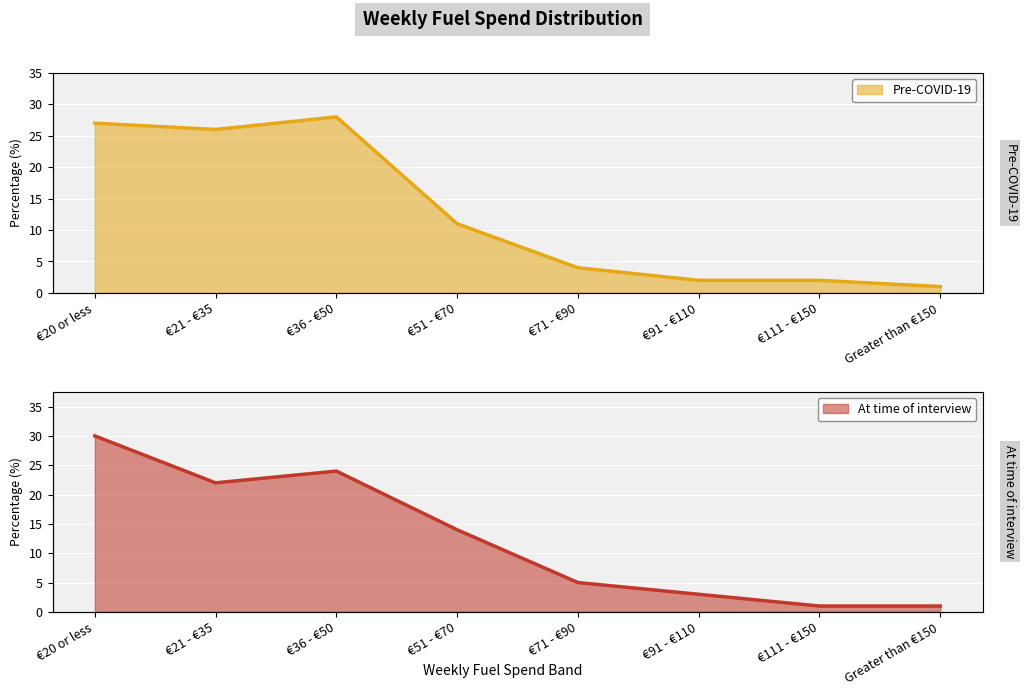

Reading right to left, extract all data points from this chart.

Pre-COVID-19: Greater than €150=1	€111 - €150=2	€91 - €110=2	€71 - €90=4	€51 - €70=11	€36 - €50=28	€21 - €35=26	€20 or less=27
At time of interview: Greater than €150=1	€111 - €150=1	€91 - €110=3	€71 - €90=5	€51 - €70=14	€36 - €50=24	€21 - €35=22	€20 or less=30